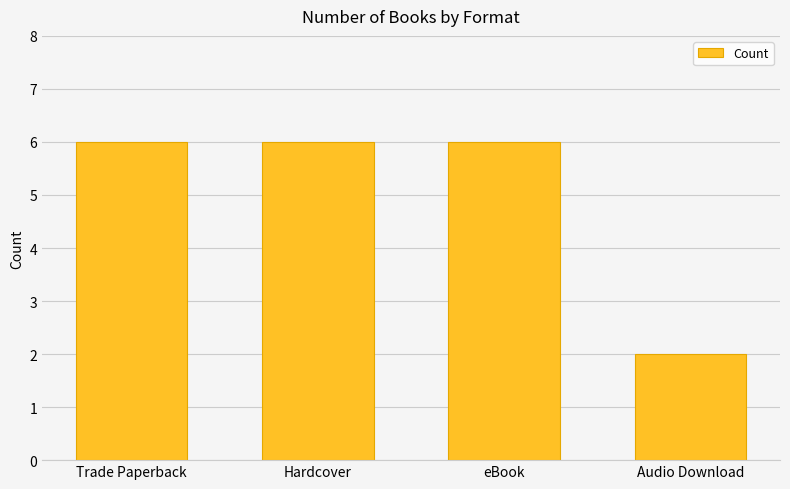

What is the ratio of the value at Trade Paperback to the value at Audio Download?

3.0